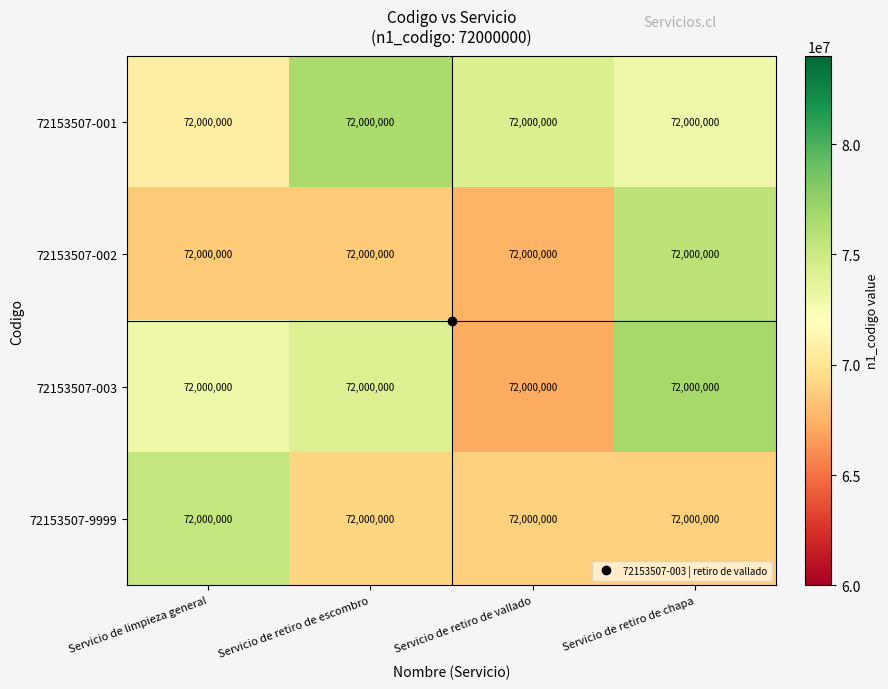

Which category has the lowest value in the 72153507-002 series?

Servicio de retiro de vallado